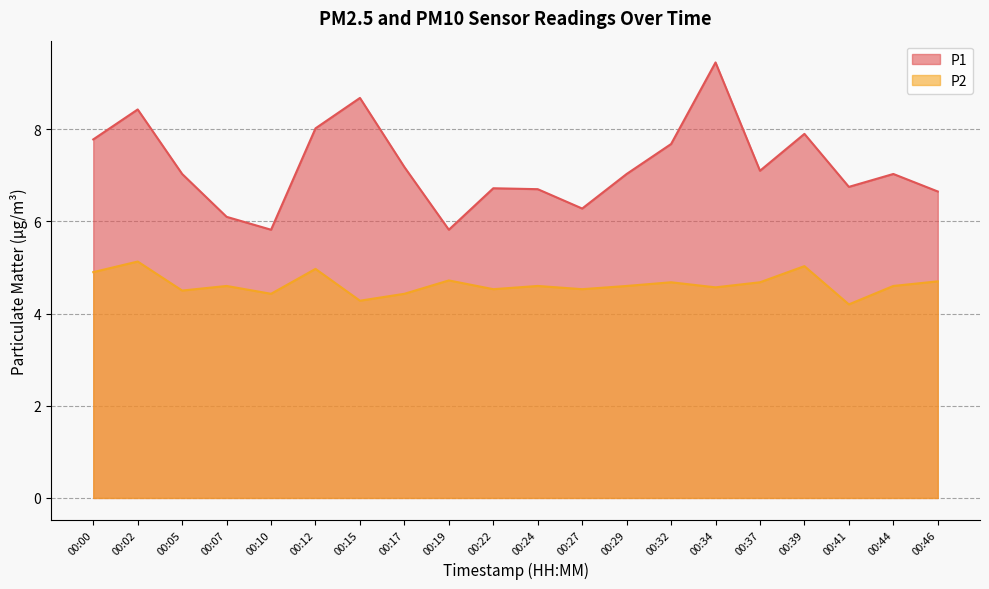

What is the sum of the P1 values at 00:17 and 00:22?

13.9